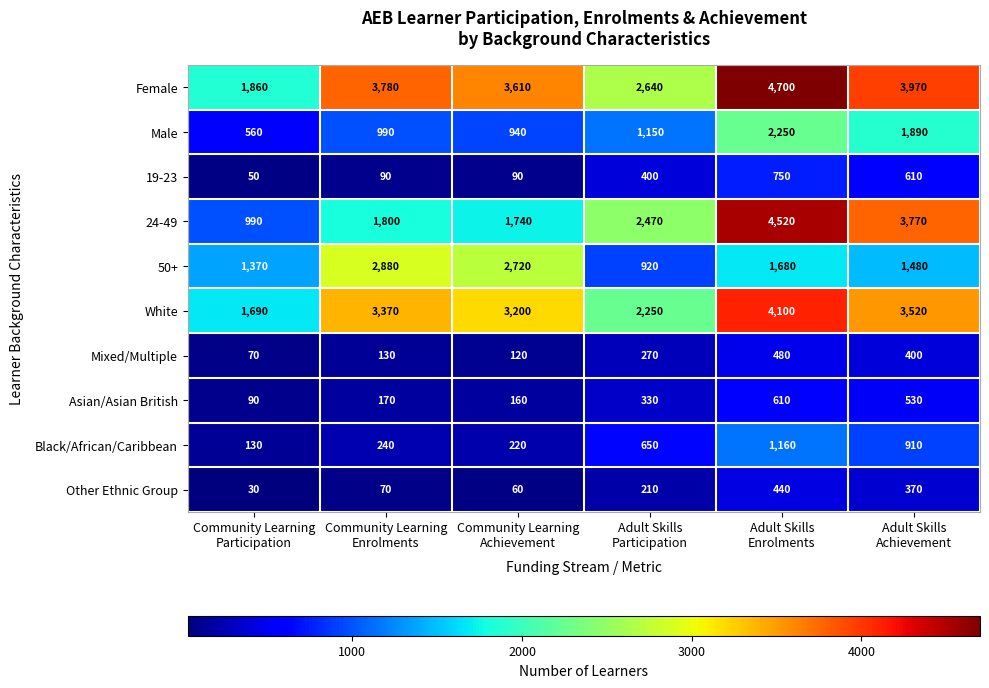

Which series has the largest total across all categories?

Female